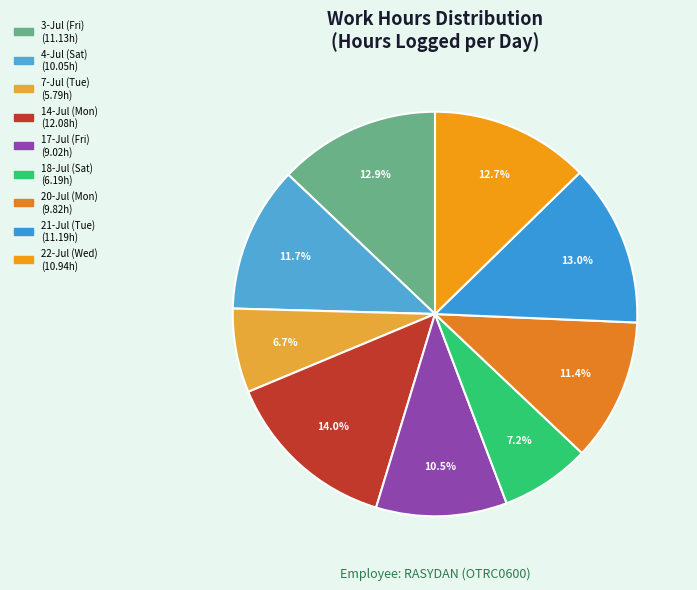

Rank the categories by value from highest to lowest.

14-Jul (Mon), 21-Jul (Tue), 3-Jul (Fri), 22-Jul (Wed), 4-Jul (Sat), 20-Jul (Mon), 17-Jul (Fri), 18-Jul (Sat), 7-Jul (Tue)